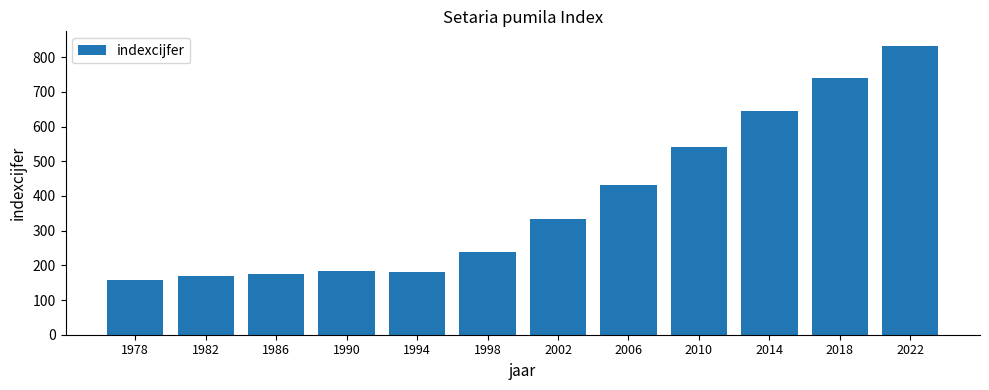

Approximately how many times larger is the value at 1978 compared to 1998?

0.7